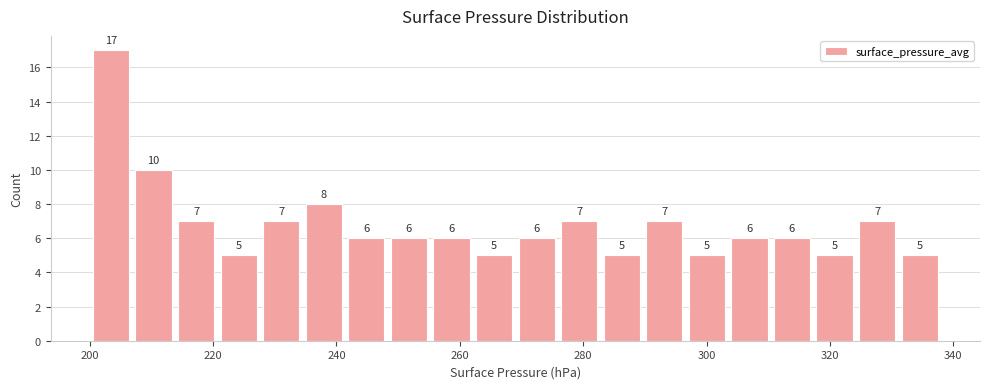

Around what value on the x-axis is the tallest bar? Give the approximate position of its centre, as read against the axis.

204